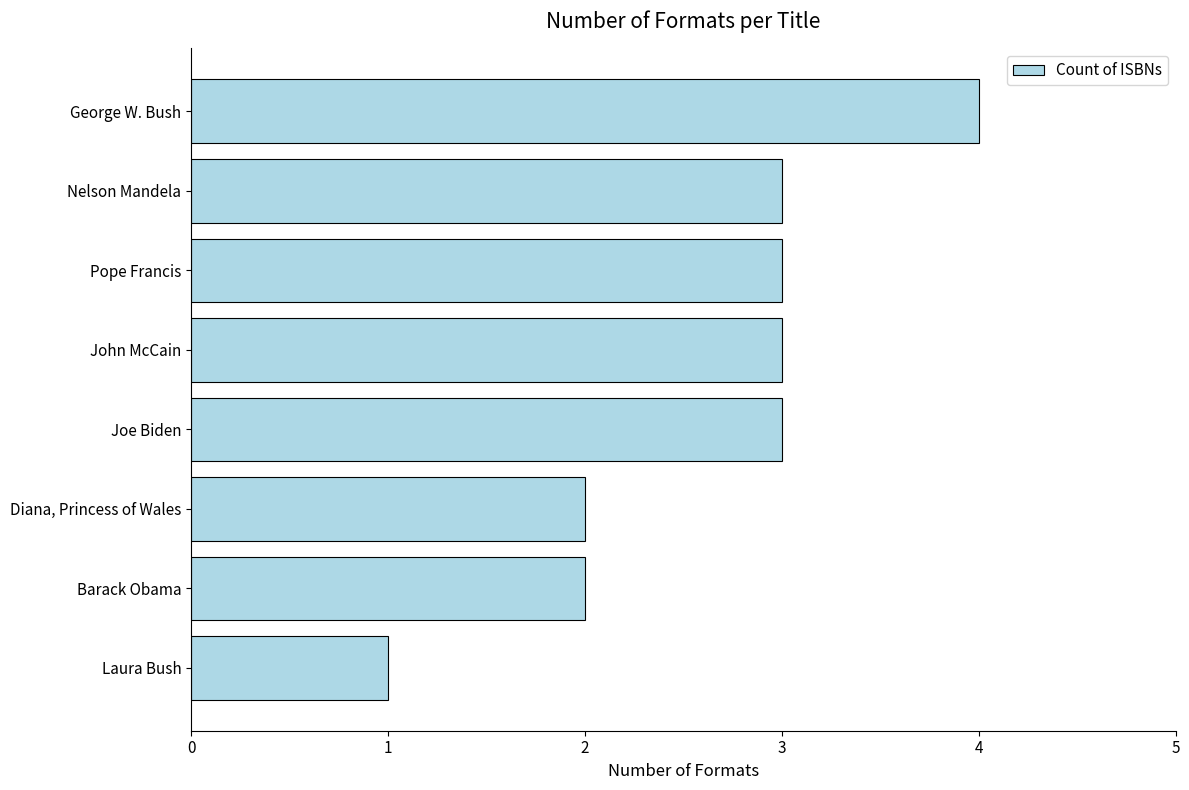

The value at Nelson Mandela is 1. True or false?

False